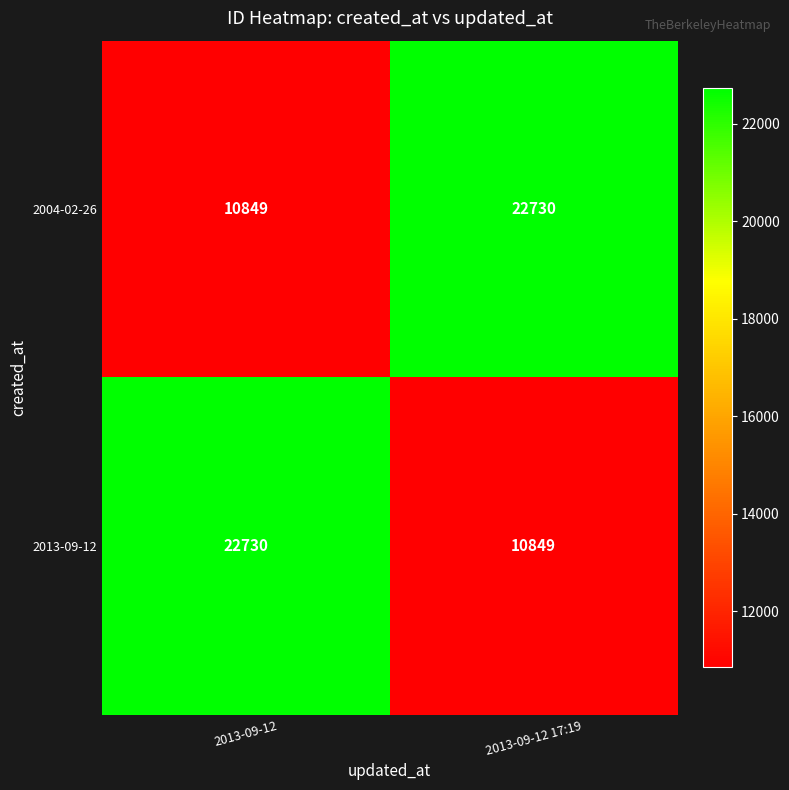

Is it true that 2004-02-26 equals 10849 at 2013-09-12?

True